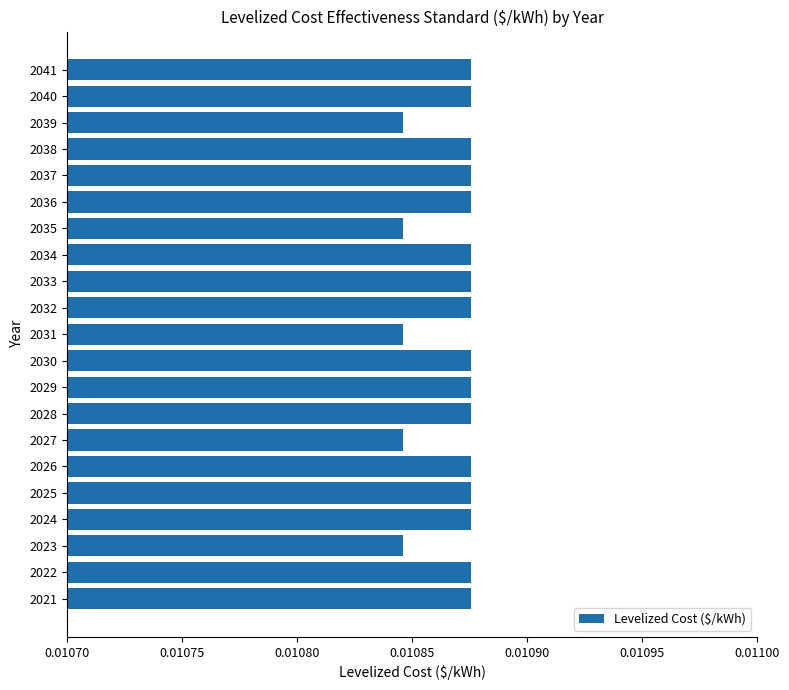

Which has a higher value, 2036 or 2023?

2036